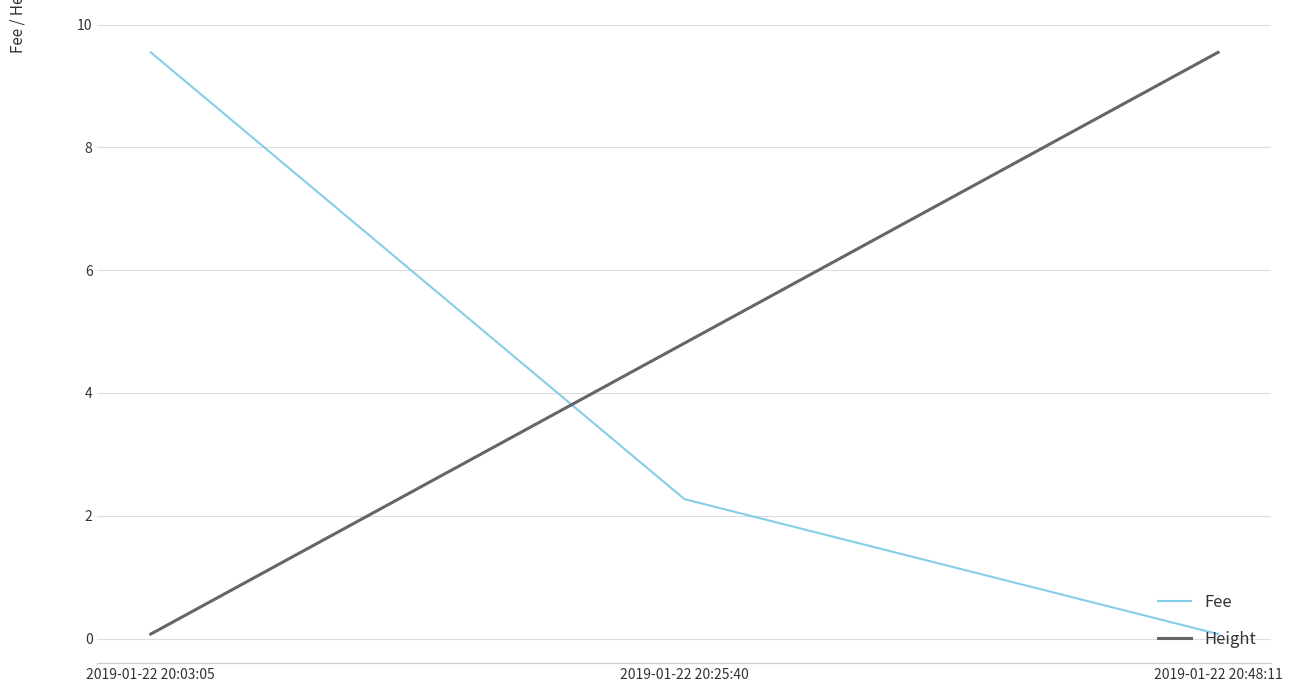

What is the difference between the maximum and minimum values in the Fee series?

9.5